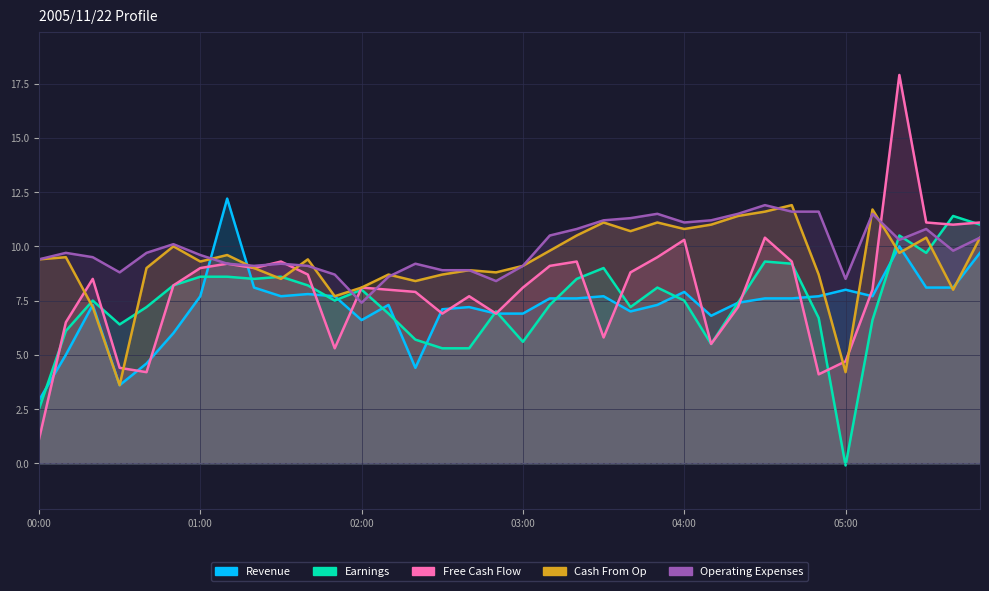

What value does the Revenue series have at 23?

7.3